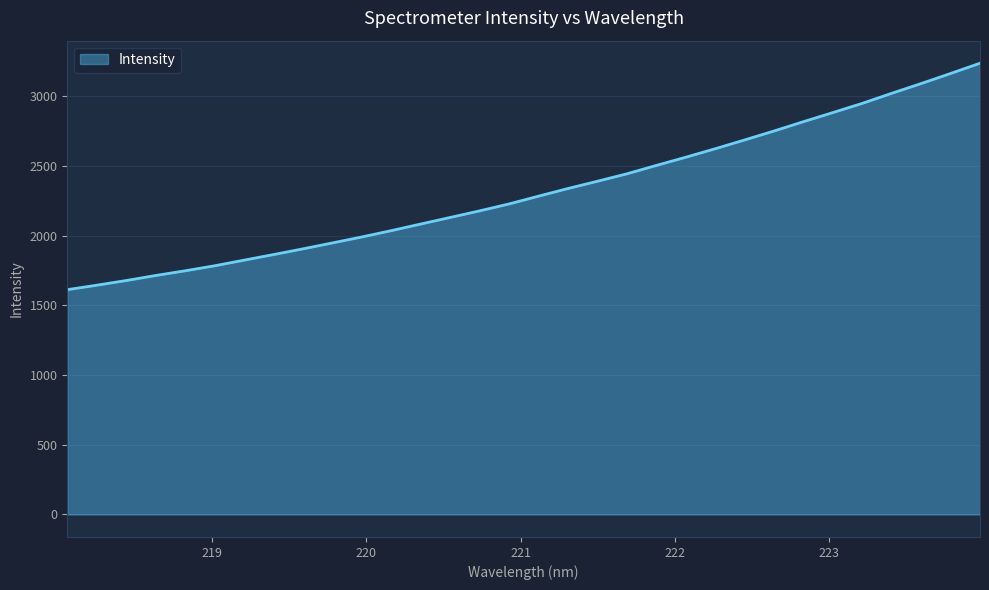

What is the difference between the maximum and minimum values?

1625.1